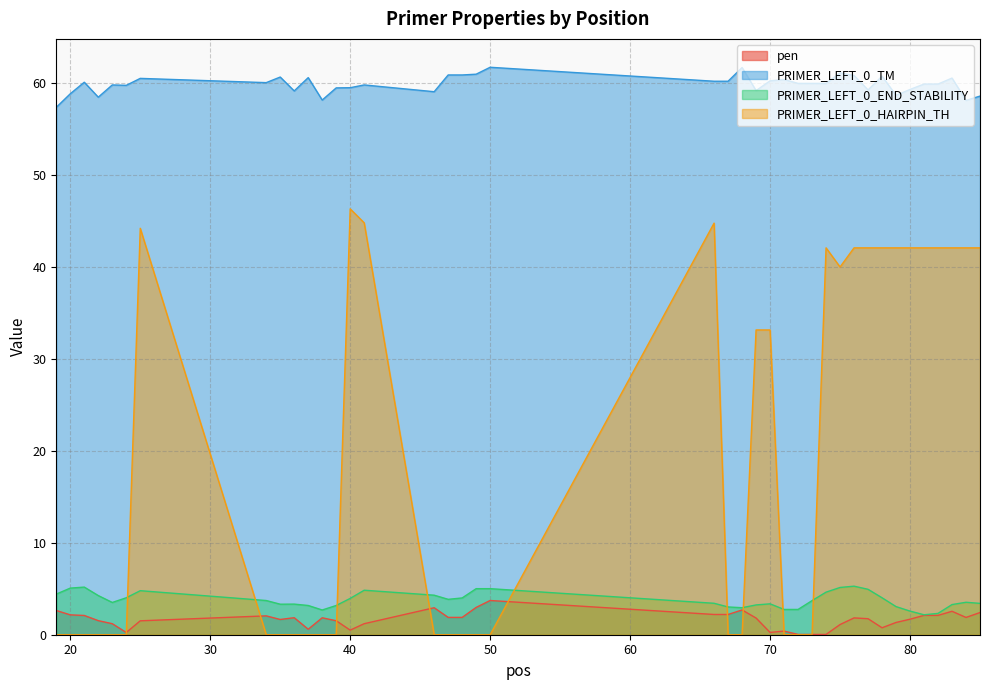

Which category has the highest value in the PRIMER_LEFT_0_TM series?

50